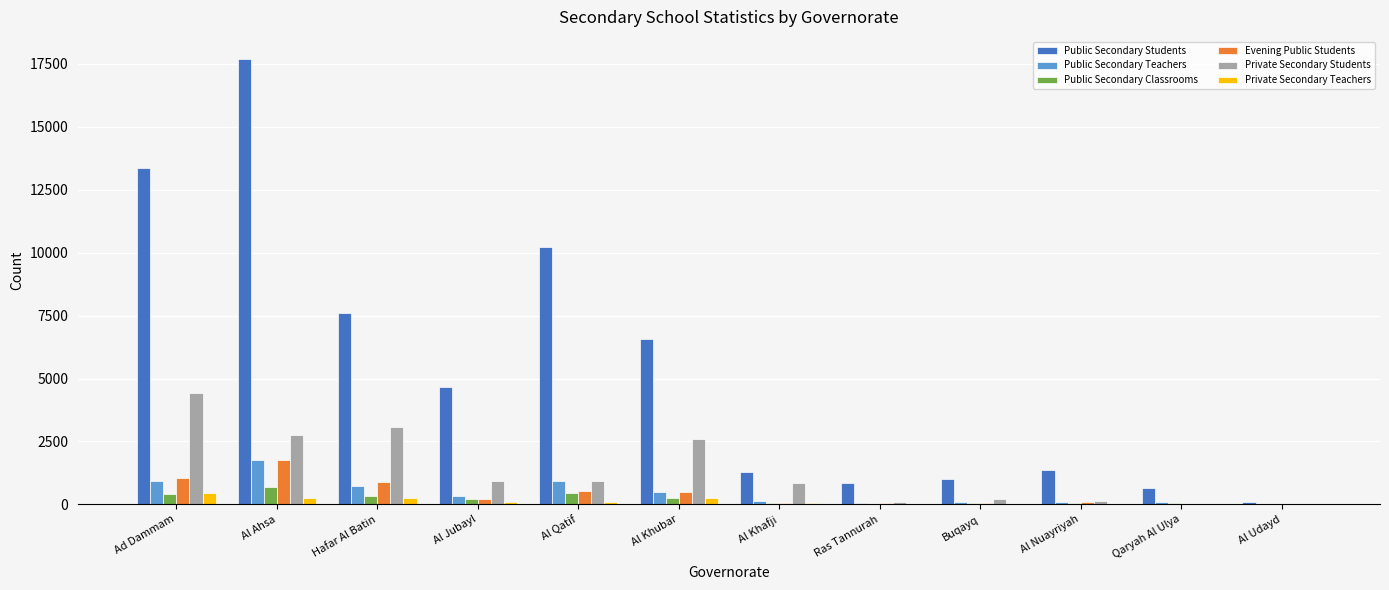

At which label does Private Secondary Students first exceed 925?

Ad Dammam